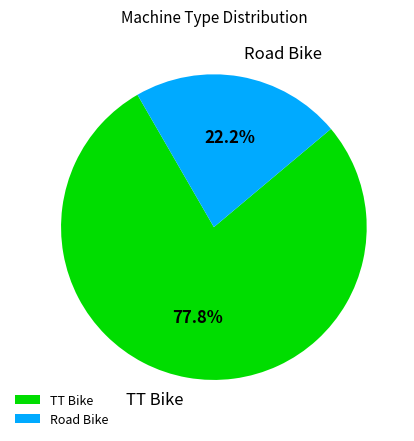

How many slices are in this pie chart?

2